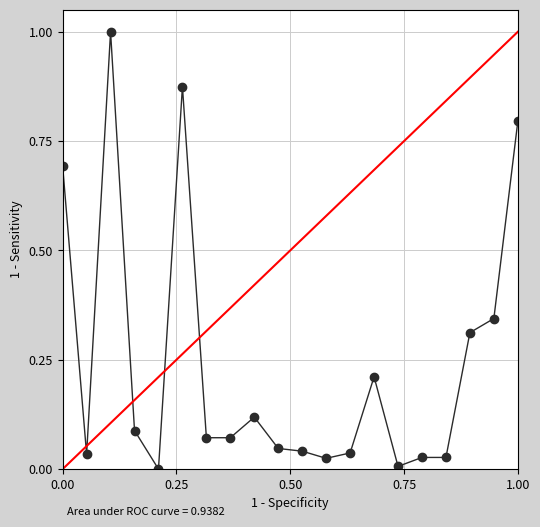

What is the value of the 3rd point from the left?

1.0